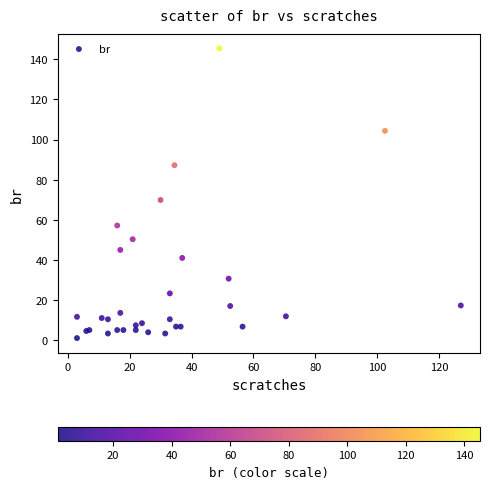

What Y value in the scatter plot is closest to 73?

69.9